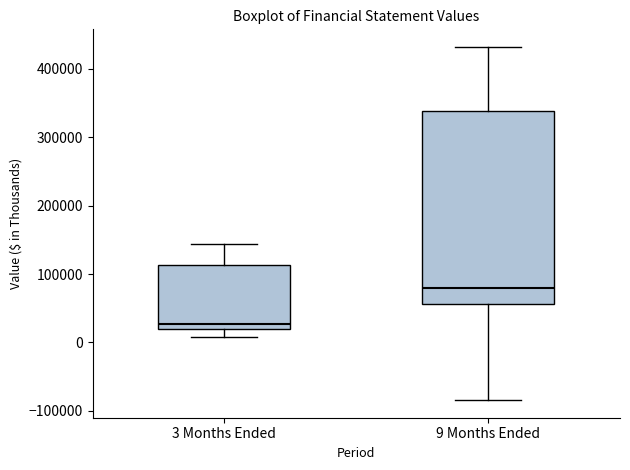

Where does the lower whisker of the box for 9 Months Ended end on the y-axis? The values are not printed on the chart, so give them approximately, as read against the axis.

-80000